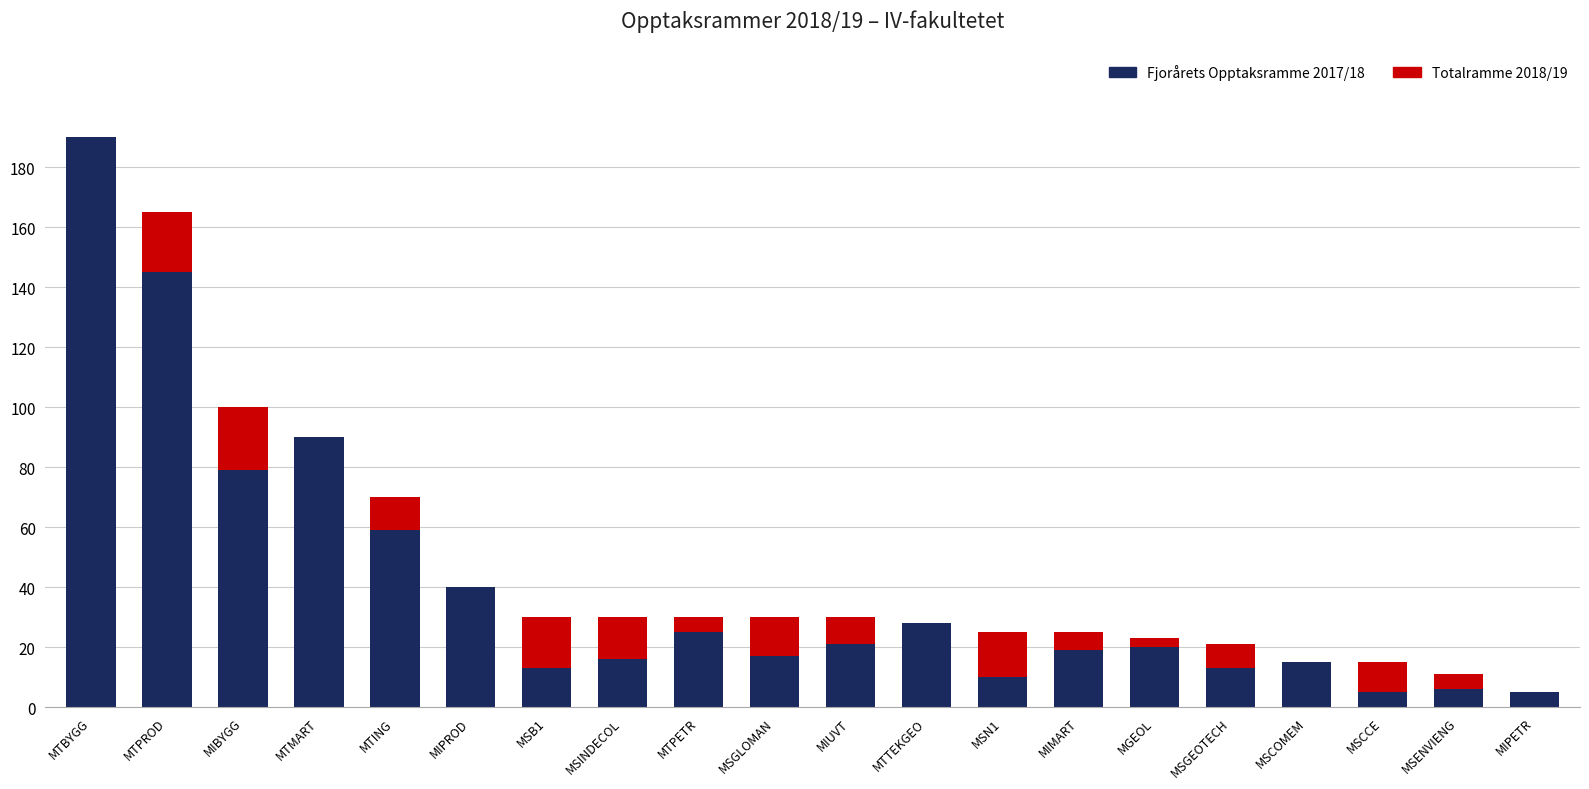

Between MTMART and MTPETR, which series saw the biggest shift?

Fjorårets Opptaksramme 2017/18